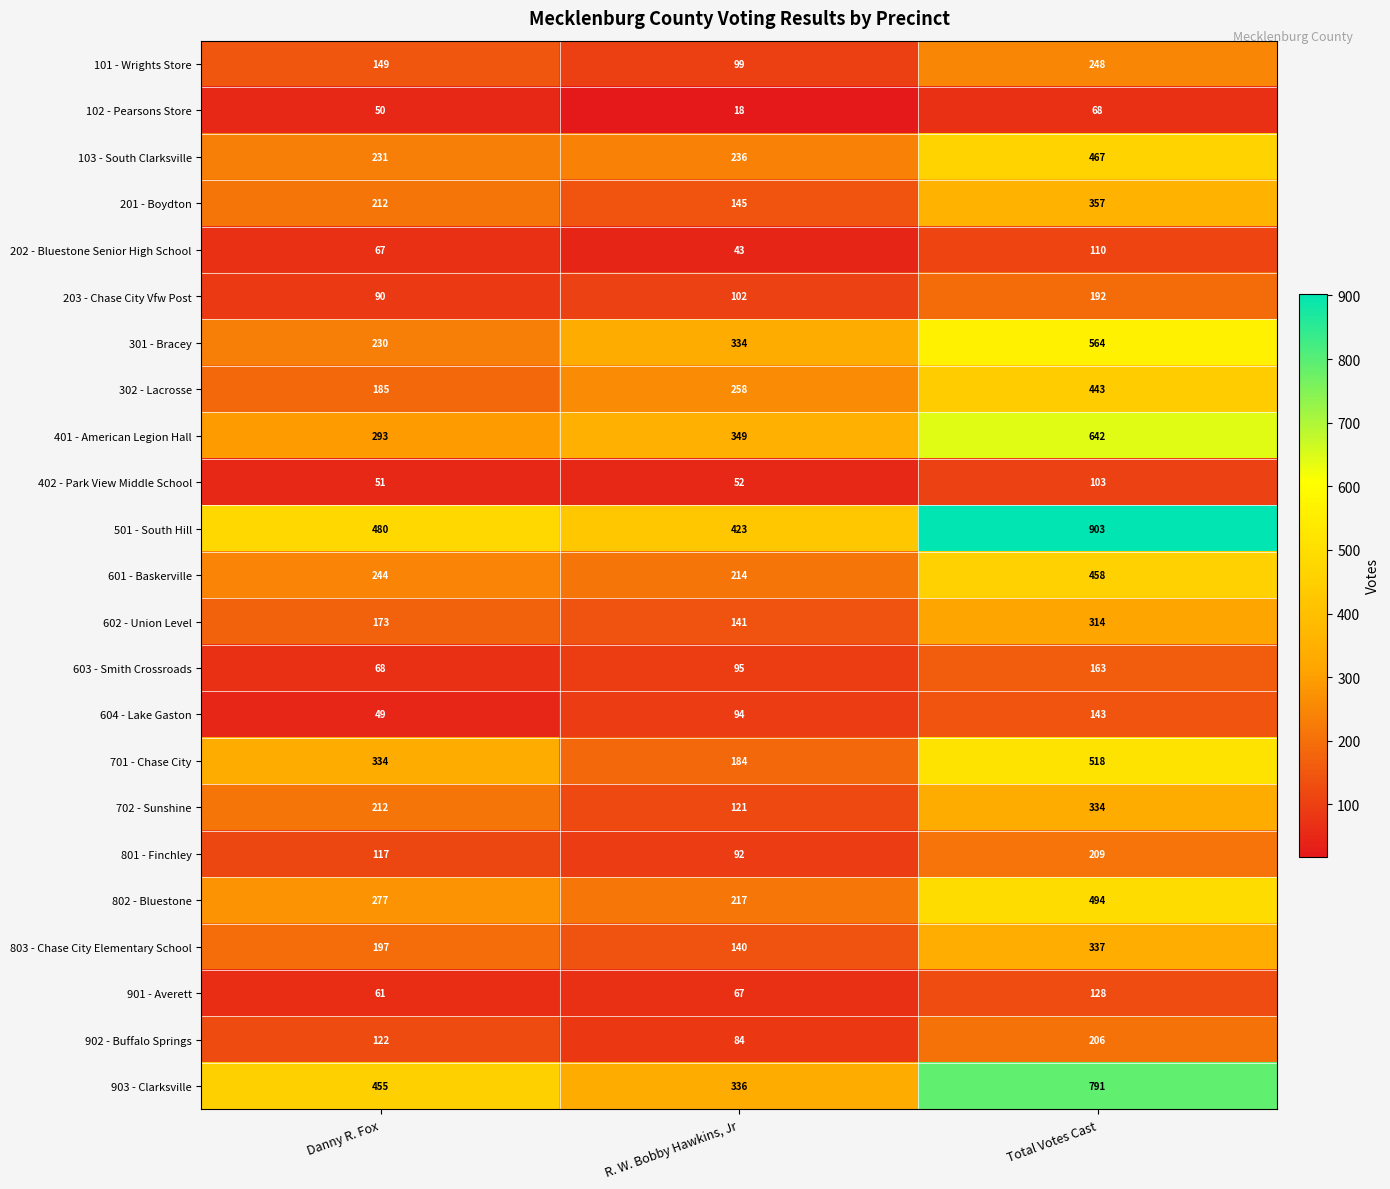

What is the difference between the highest and lowest values at Total Votes Cast?

835